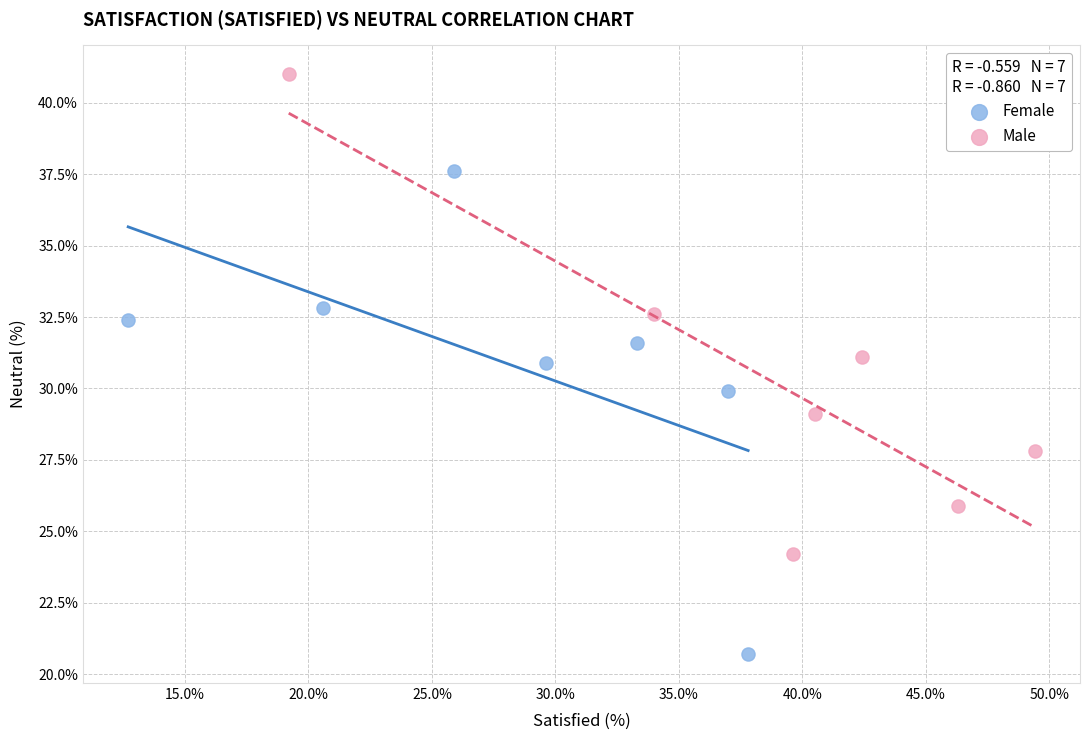

Which series reaches the minimum Y coordinate?

Female